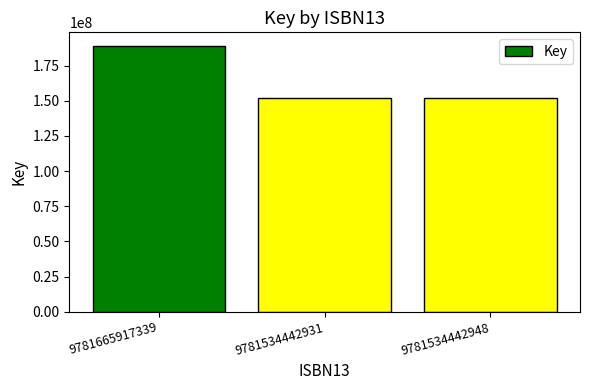

True or false: the data shows 112924994 at 9781665917339.

False